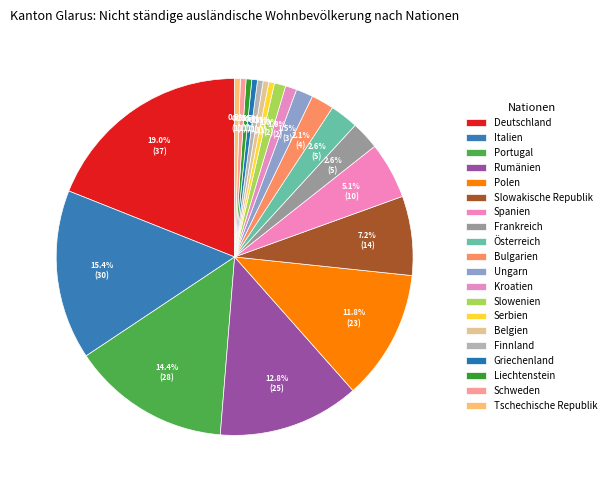

How many slices are in this pie chart?

20